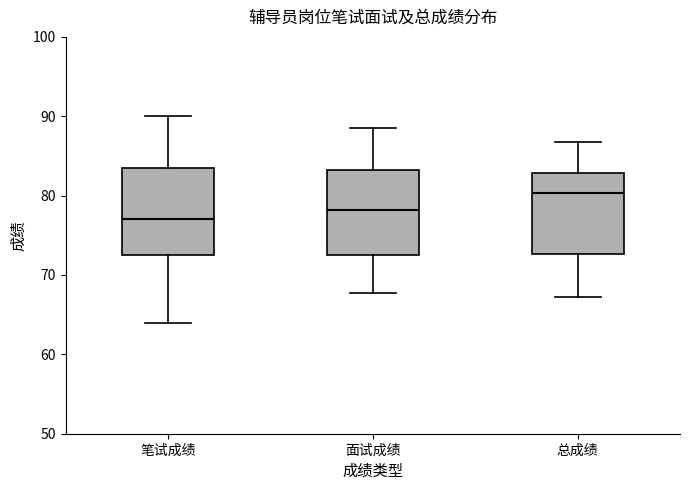

Which box's median line is the highest?

总成绩